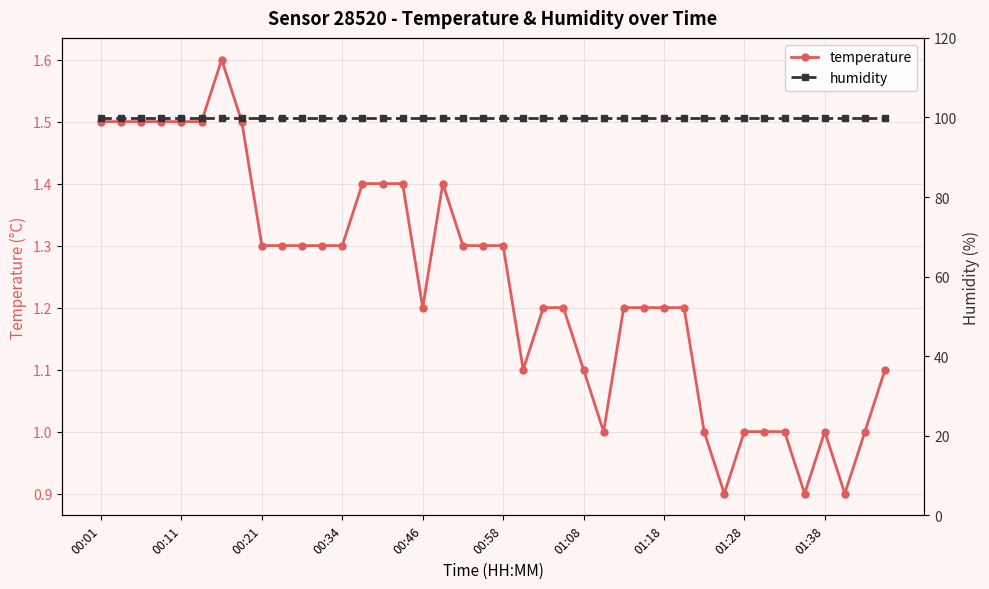

The humidity series shows 99.9 at 14. True or false?

True